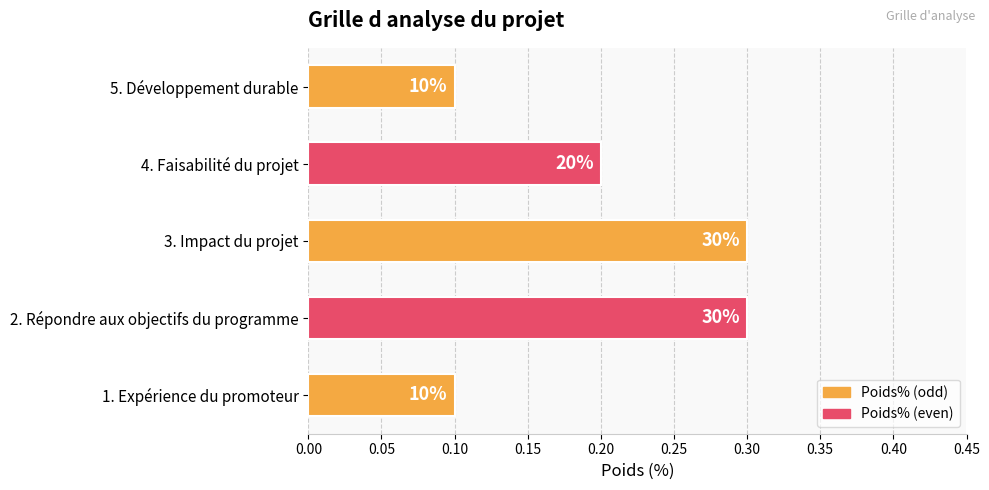

How many bars are there in total?

5